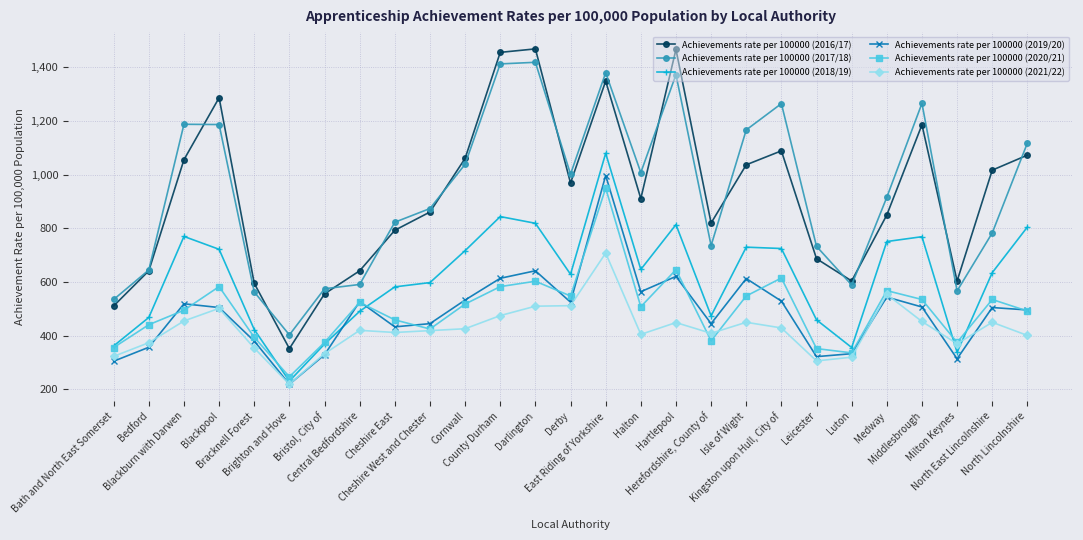

True or false: Achievements rate per 100000 (2021/22) has more than 2 interior local peaks.

True